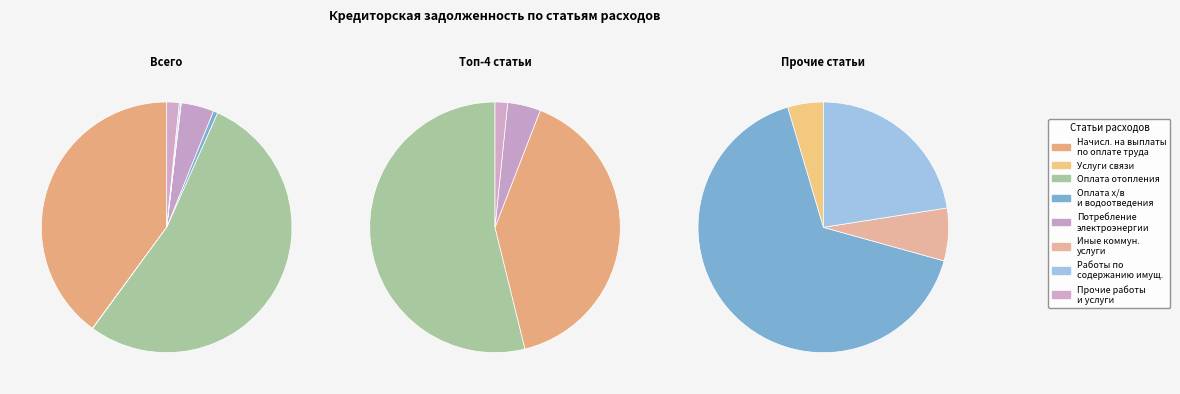

Approximately how many times larger is the value at Потребление электроэнергии compared to Оплата отопления?

0.1